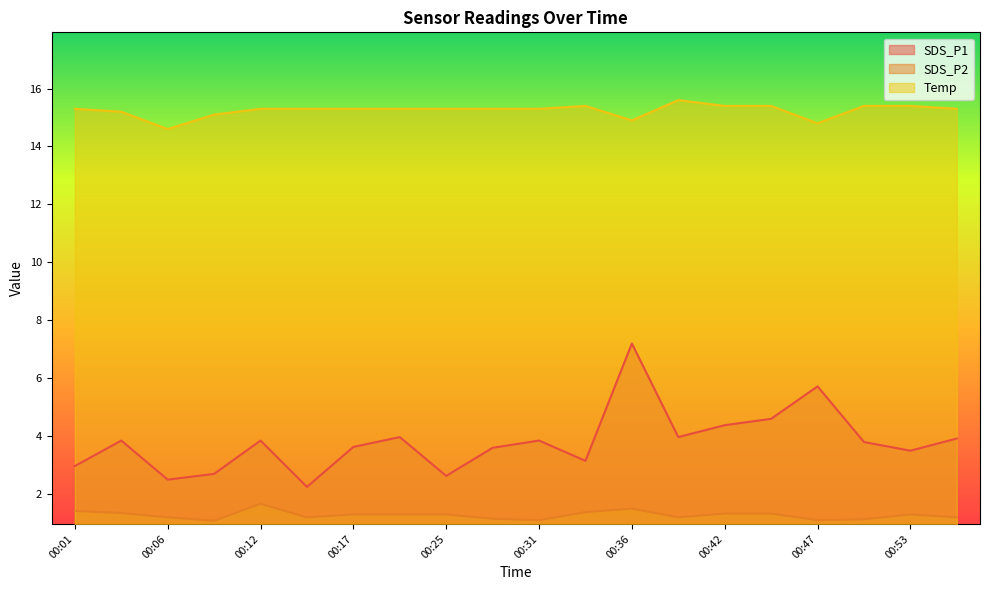

Count the number of data series in this chart.

3